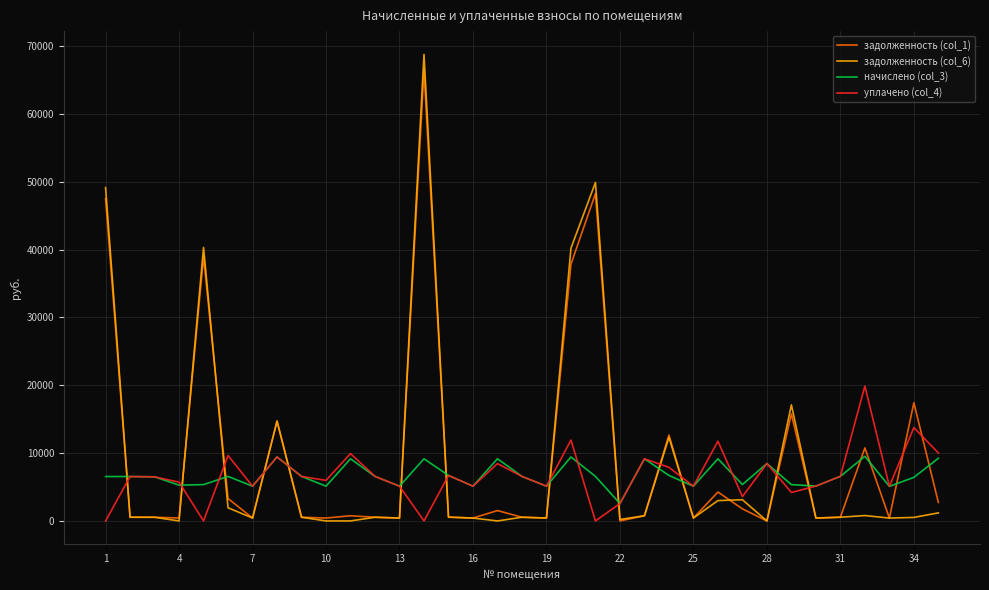

True or false: задолженность (col_1) and уплачено (col_4) cross at least once.

True